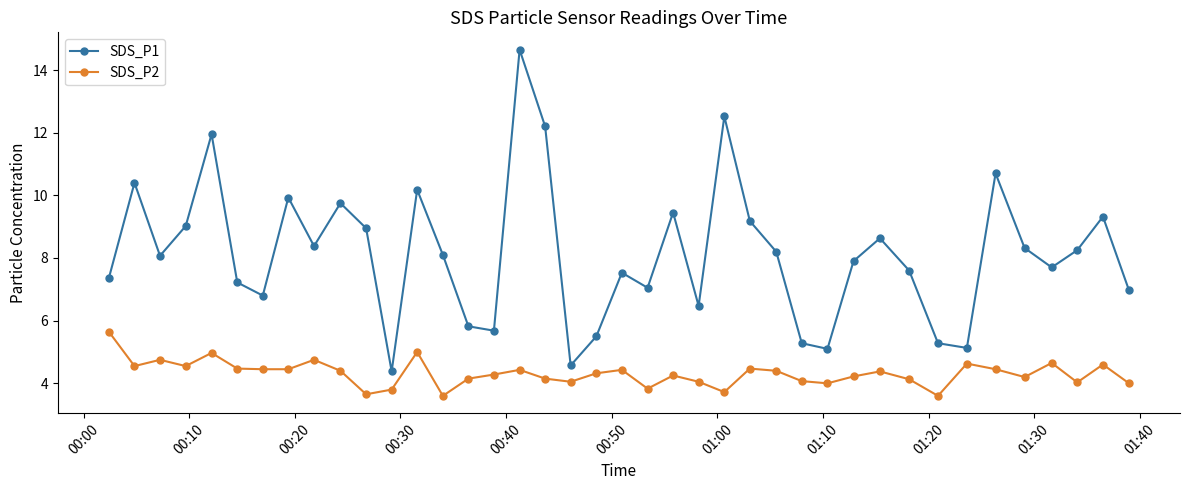

True or false: SDS_P1 has more than 2 points higher than both neighbors.

True